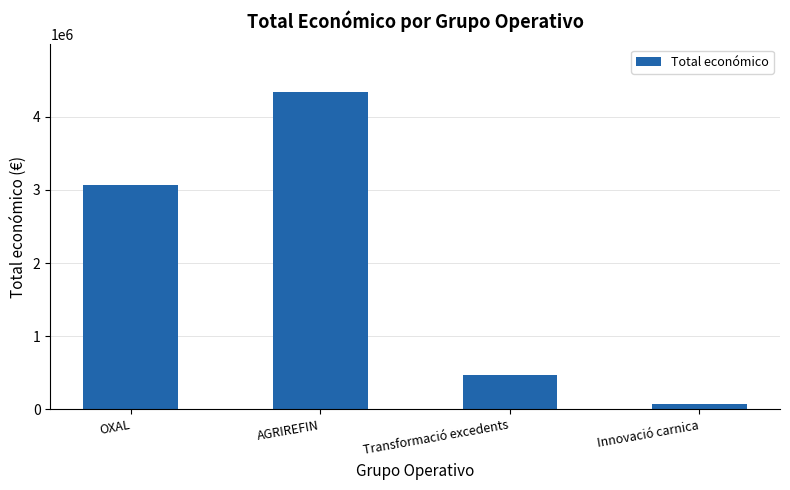

True or false: the data shows 3062871 at OXAL.

True